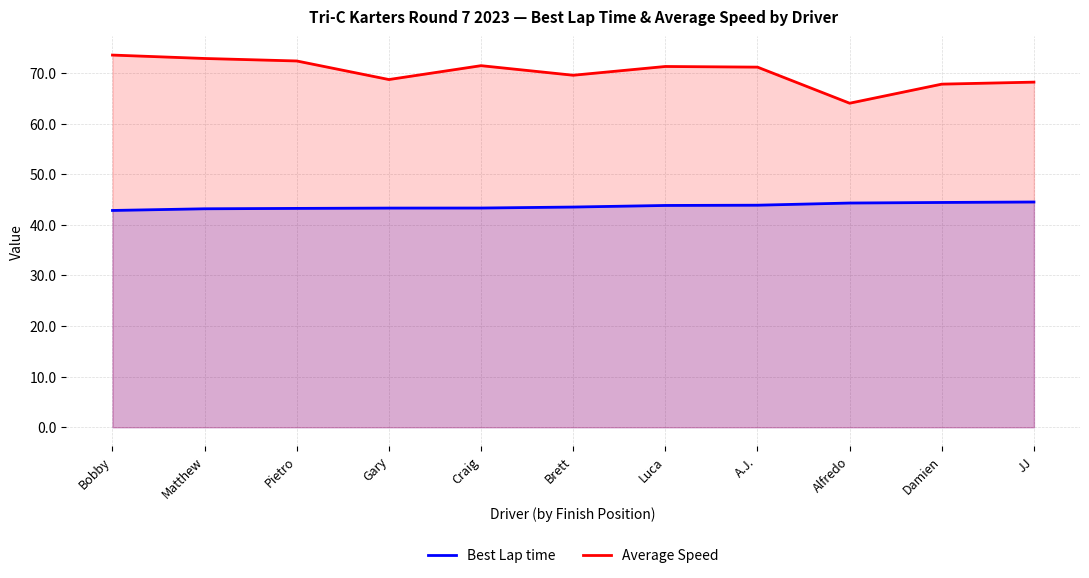

What is the spread (max minus min) of values at A.J.?

27.3